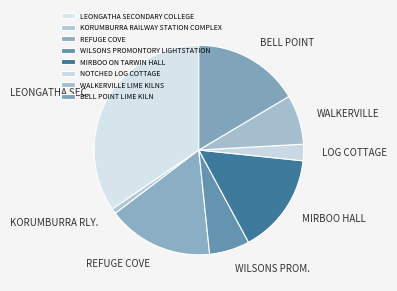

To the nearest percent, what is the average slice percentage?

12%